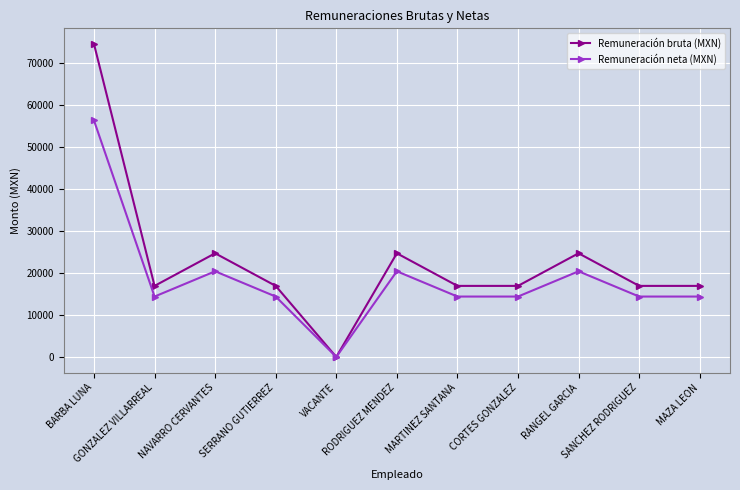

Does the chart have visible grid lines?

Yes